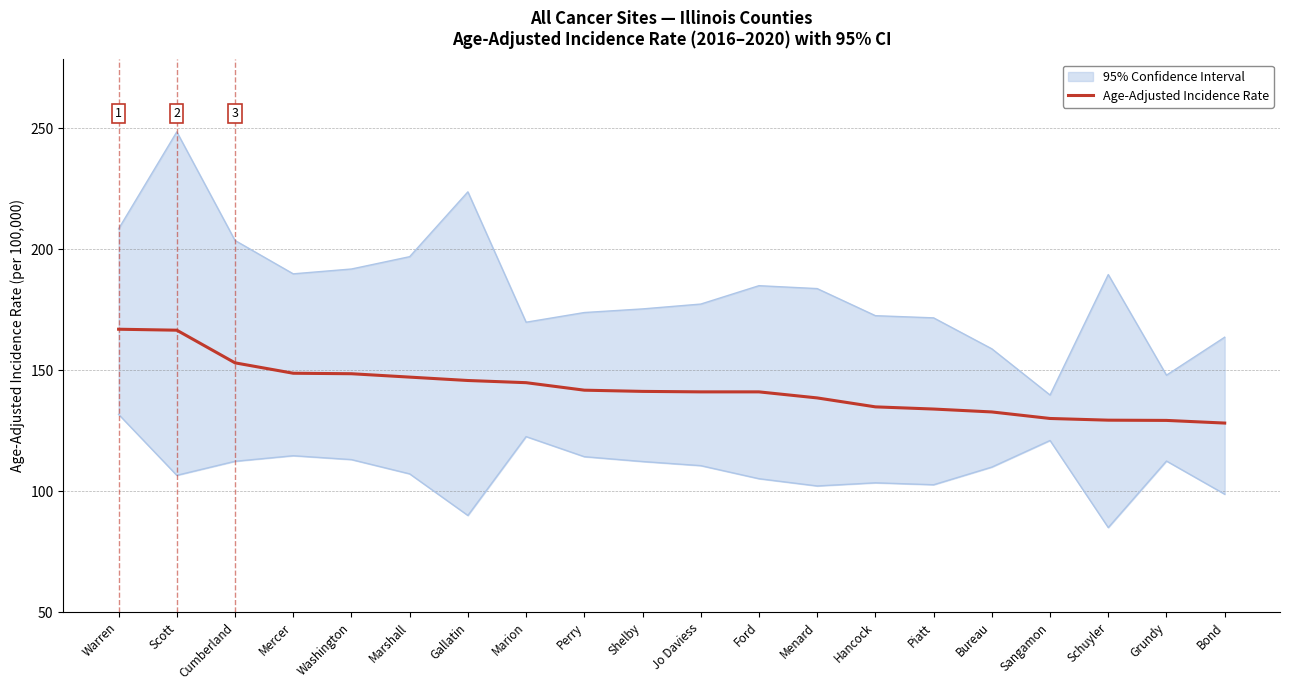

What is the value of the 2nd point from the left?

166.6